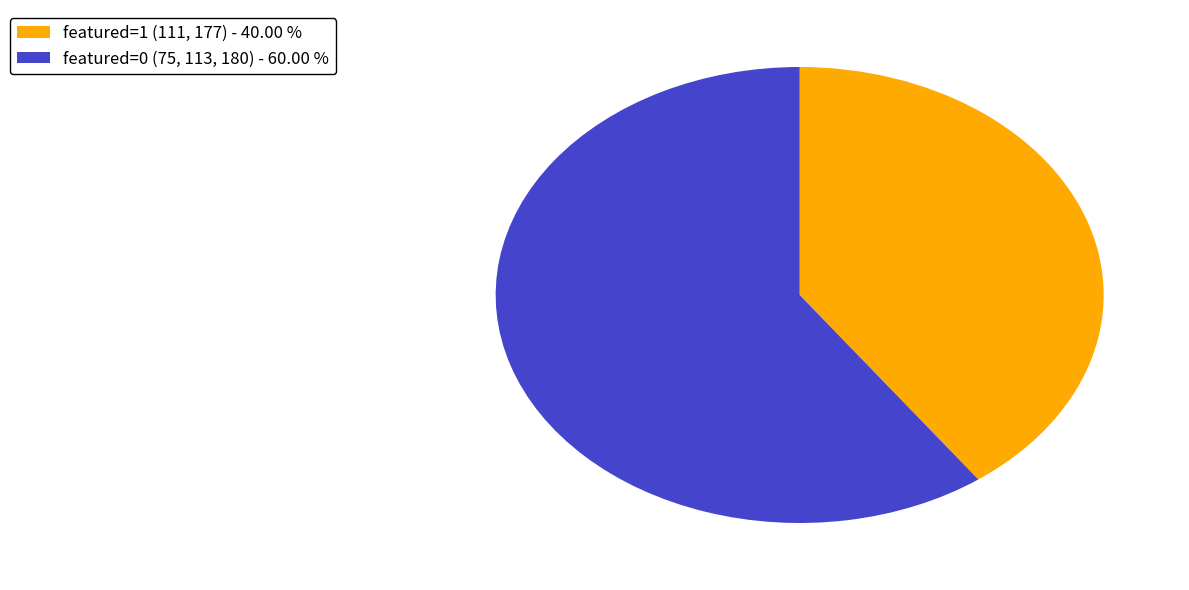

Which slice represents more than half of the pie?

featured=0 (75, 113, 180) - 60.00 %